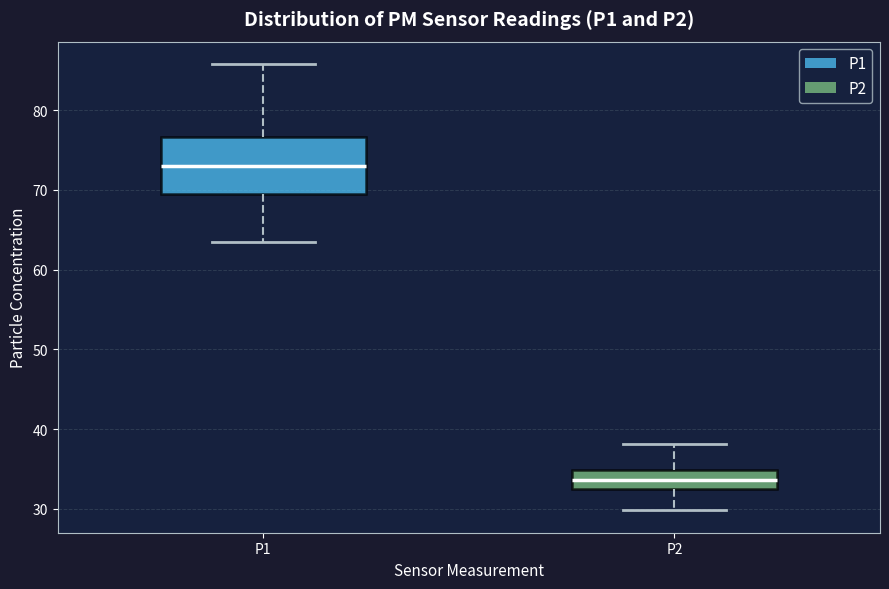

Which box's median line is the highest?

P1